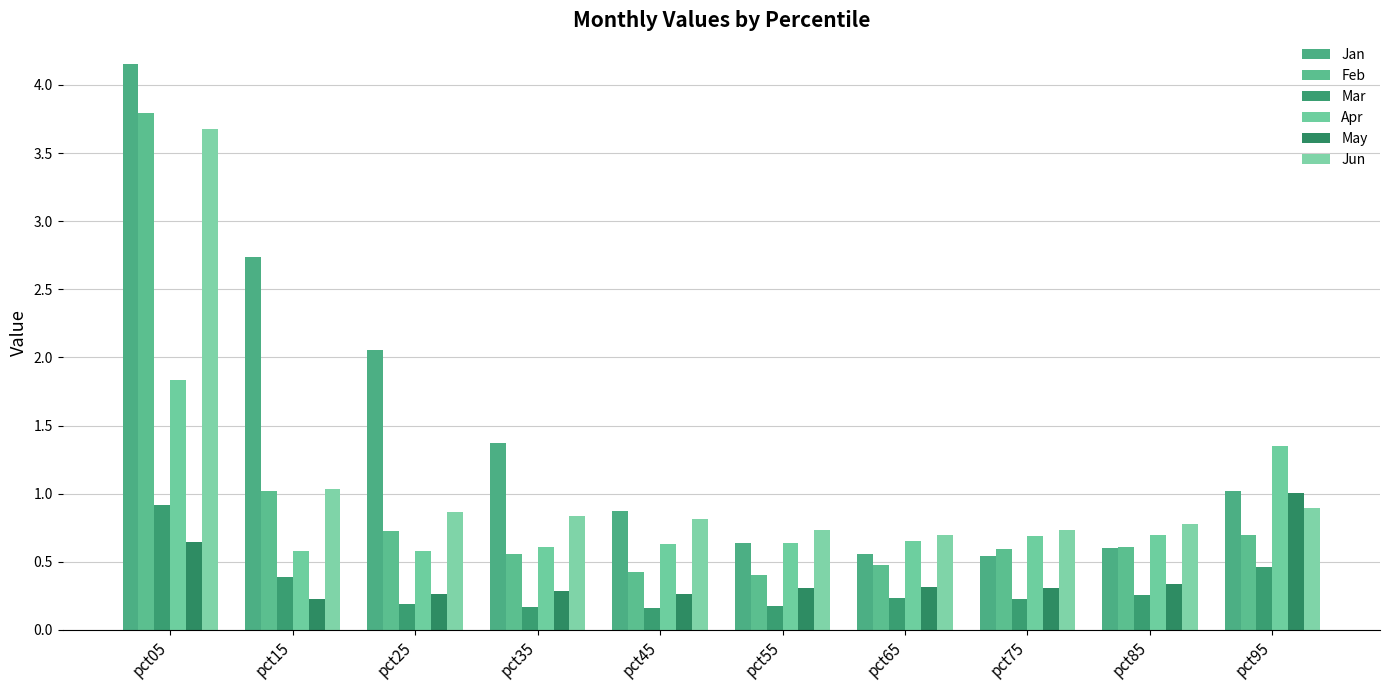

How many series are shown in this chart?

6